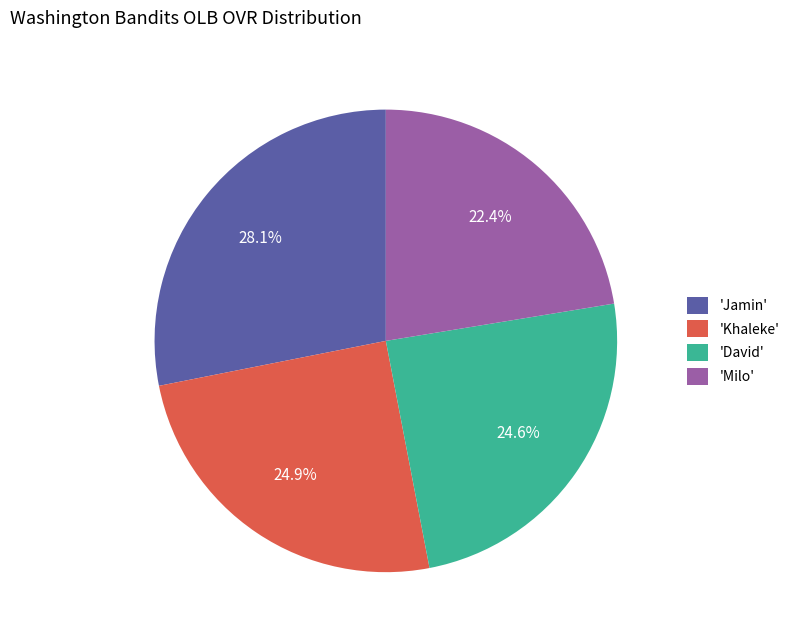

To the nearest percent, what is the difference between the largest and smallest slice percentages?

6%